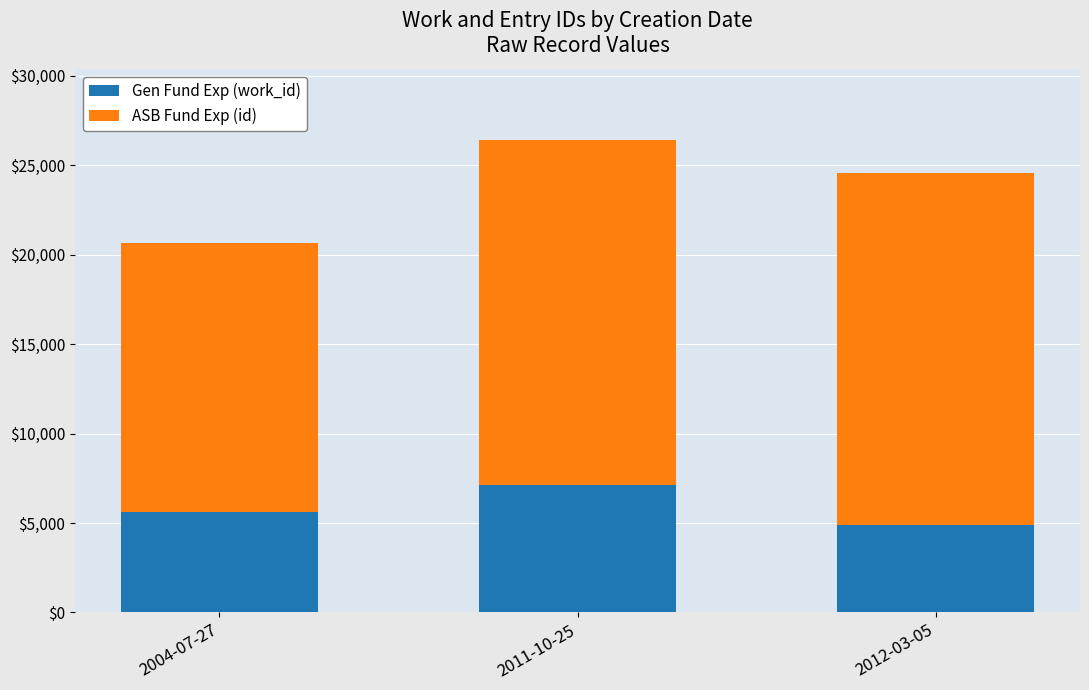

What is the difference between the Gen Fund Exp (work_id) values at 2012-03-05 and 2011-10-25?

2211